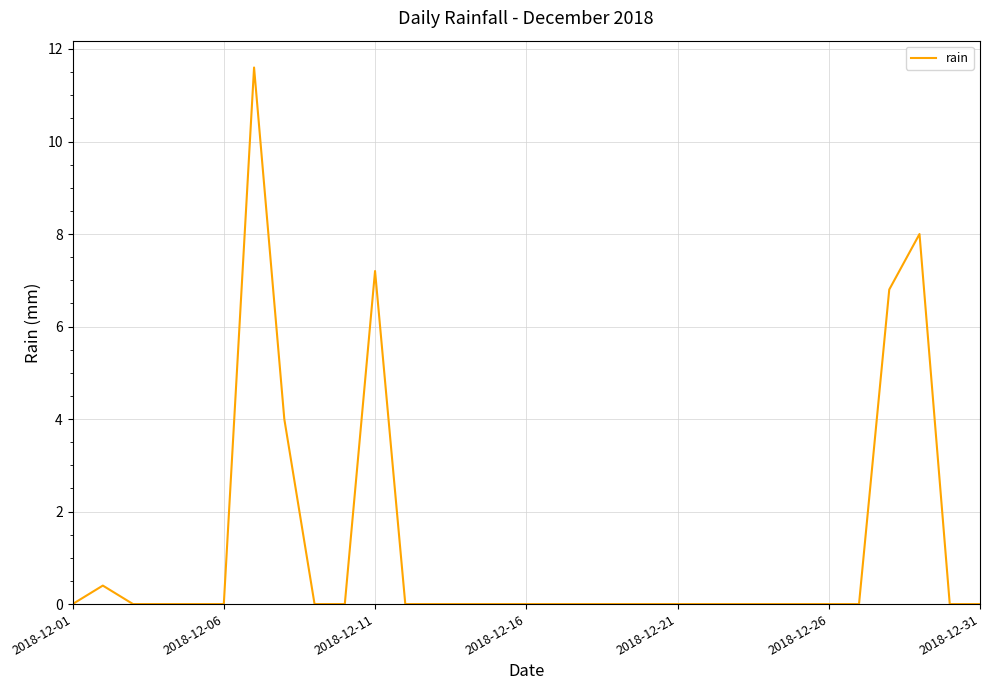

What is the difference between the maximum and minimum values?

11.6